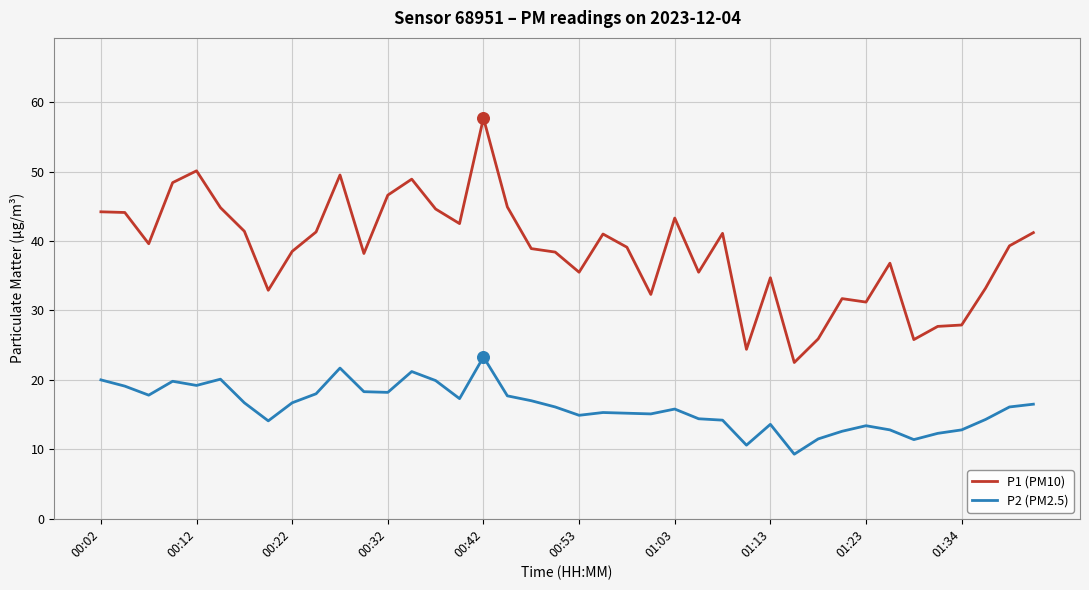

What are all the series names shown in the legend?

P1 (PM10), P2 (PM2.5)